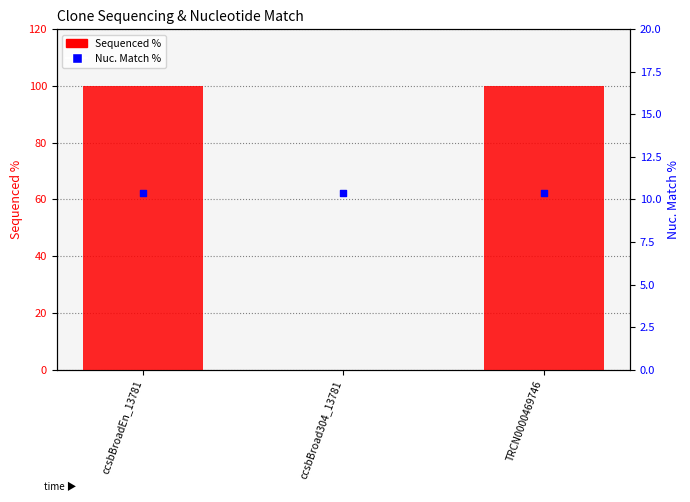

What are all the series names shown in the legend?

Sequenced %, Nuc. Match %